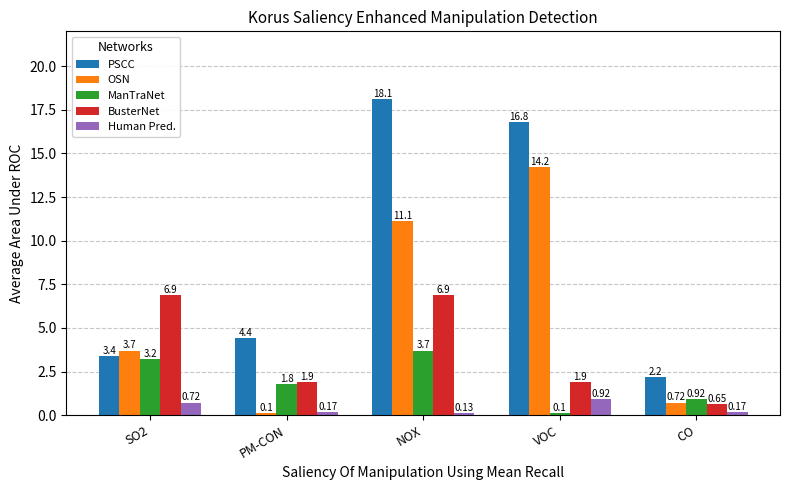

List the series in order of their overall mean, highest first.

PSCC, OSN, BusterNet, ManTraNet, Human Pred.